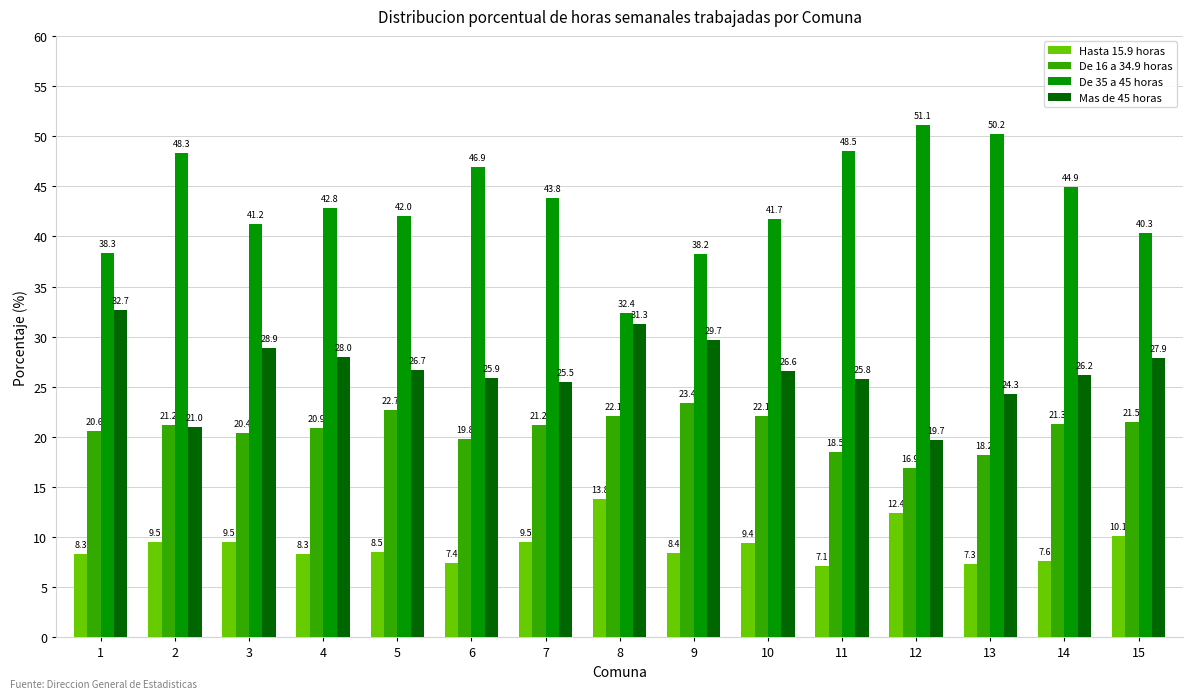

What is the value of the De 35 a 45 horas bar at the 11th from the left?

48.5